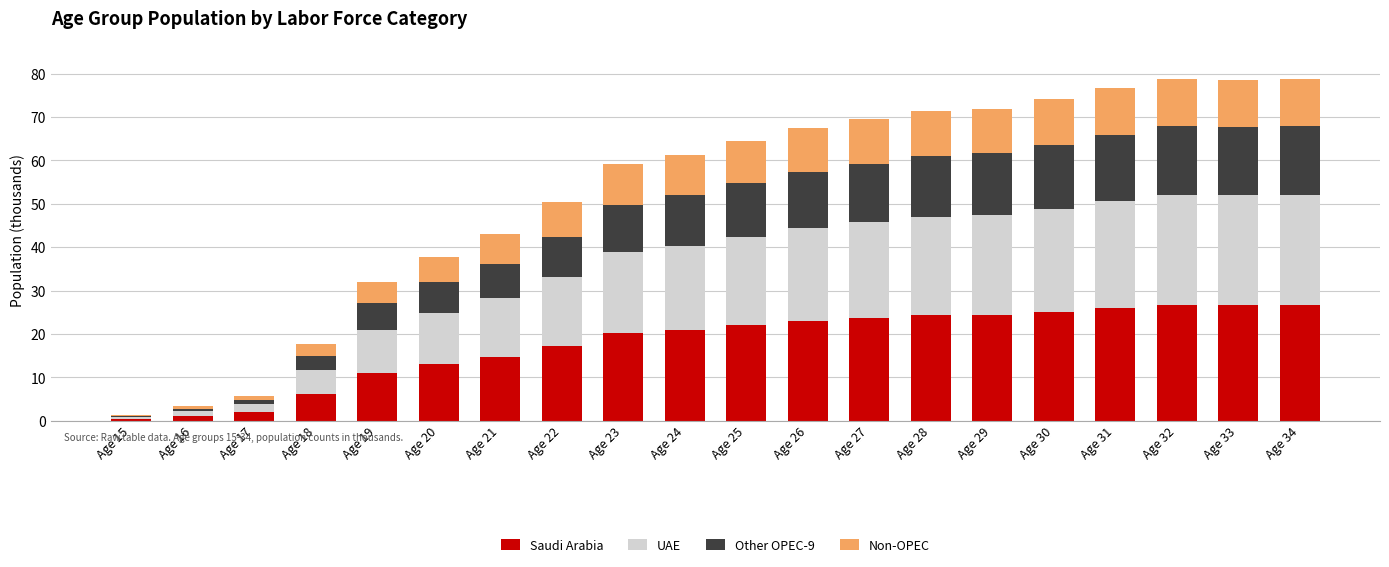

True or false: Saudi Arabia has a value of 0.4 at Age 15.

True